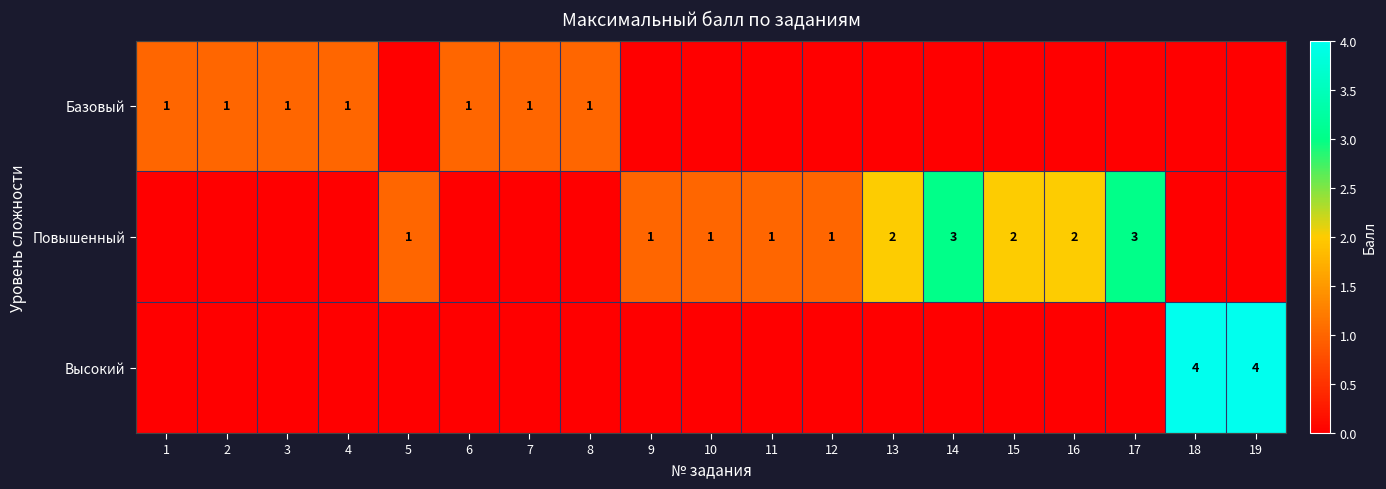

The value of Повышенный at 16 is 2. True or false?

True